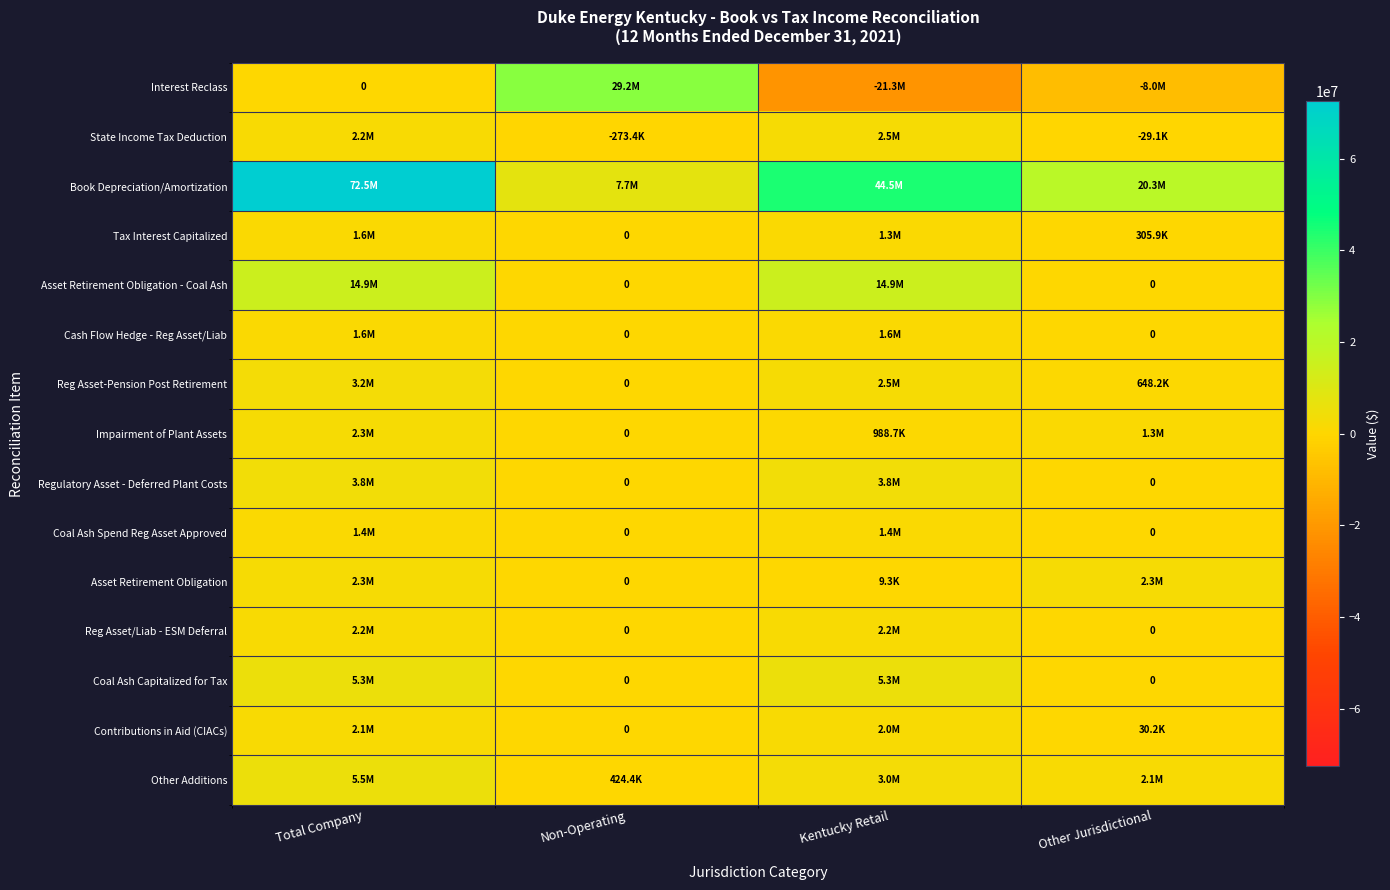

What is the average value of the Book Depreciation/Amortization series?

36240442